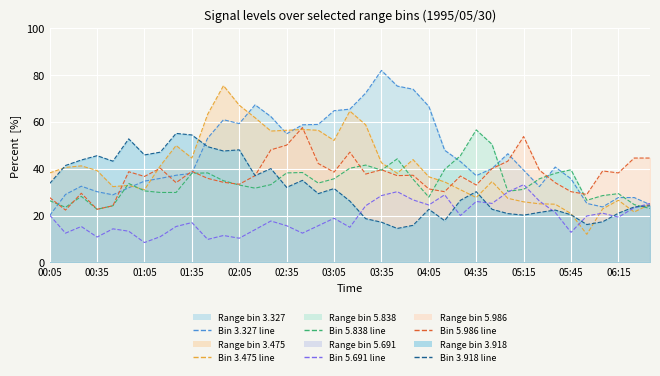

What position from the right is 19?

20